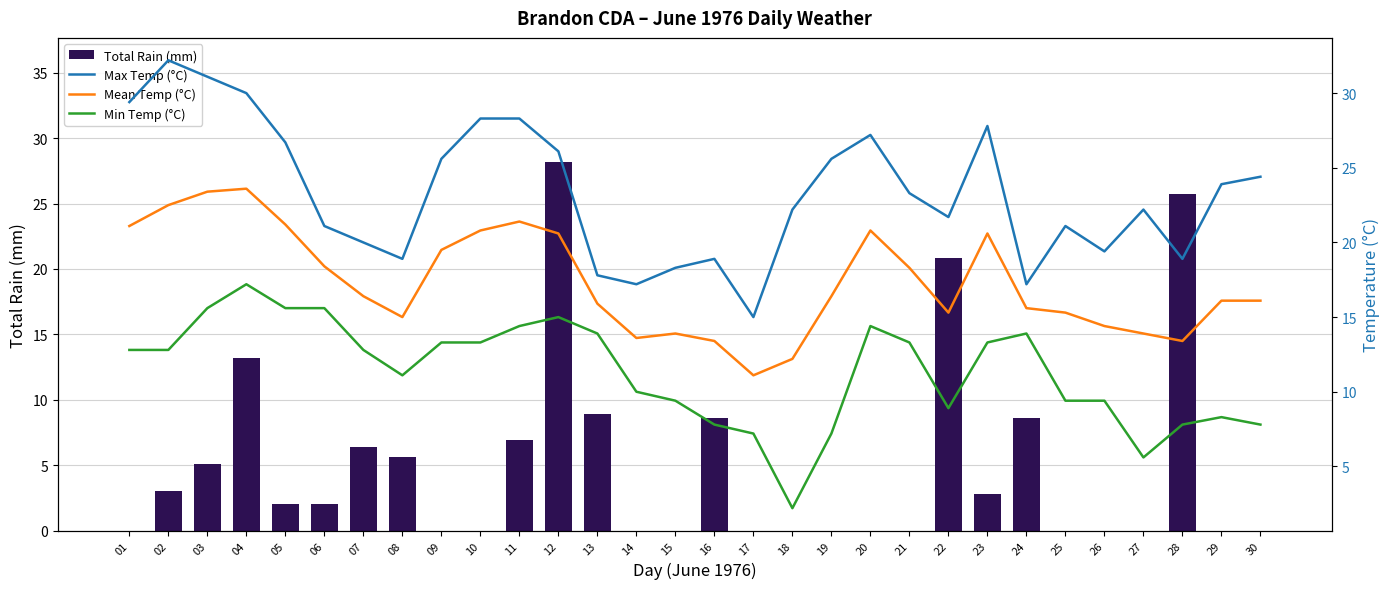

The Max Temp (°C) series shows 30.9 at 25. True or false?

False